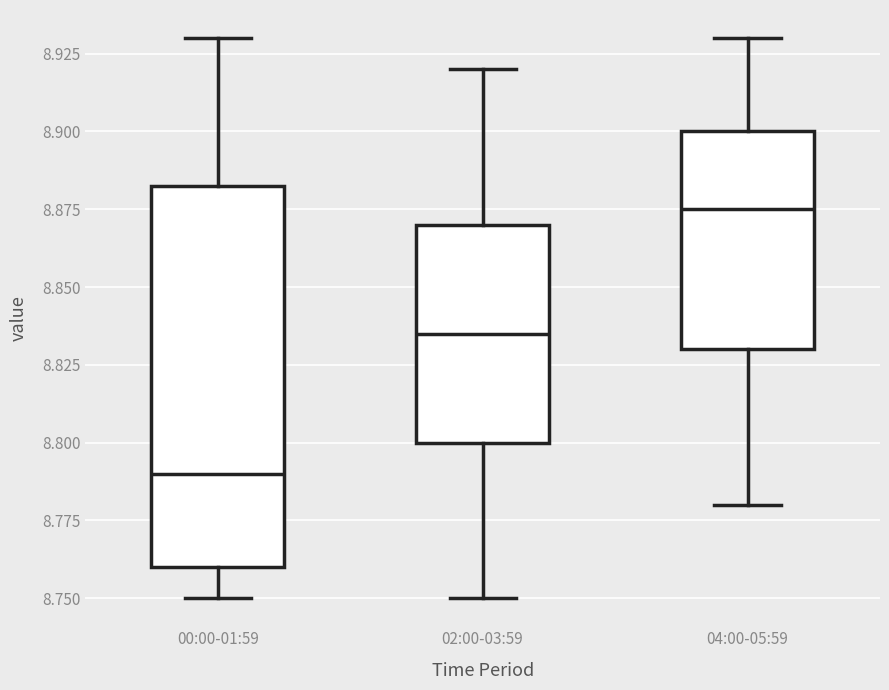

Reading left to right, transcribe this box plot: for each box, give where its median line is, the range the box spans, and where its two whiskers end, as read against the y-axis. The values are not printed on the chart, so give them approximately, as read against the axis.

00:00-01:59: median 8.790, box 8.760 to 8.885, whiskers 8.750 to 8.930
02:00-03:59: median 8.835, box 8.800 to 8.870, whiskers 8.750 to 8.920
04:00-05:59: median 8.875, box 8.830 to 8.900, whiskers 8.780 to 8.930